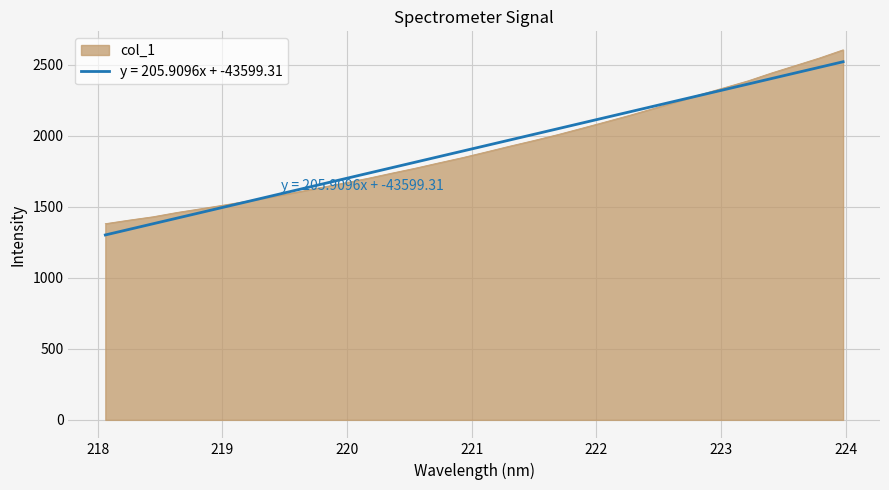

What is the smallest value displayed?

1301.2